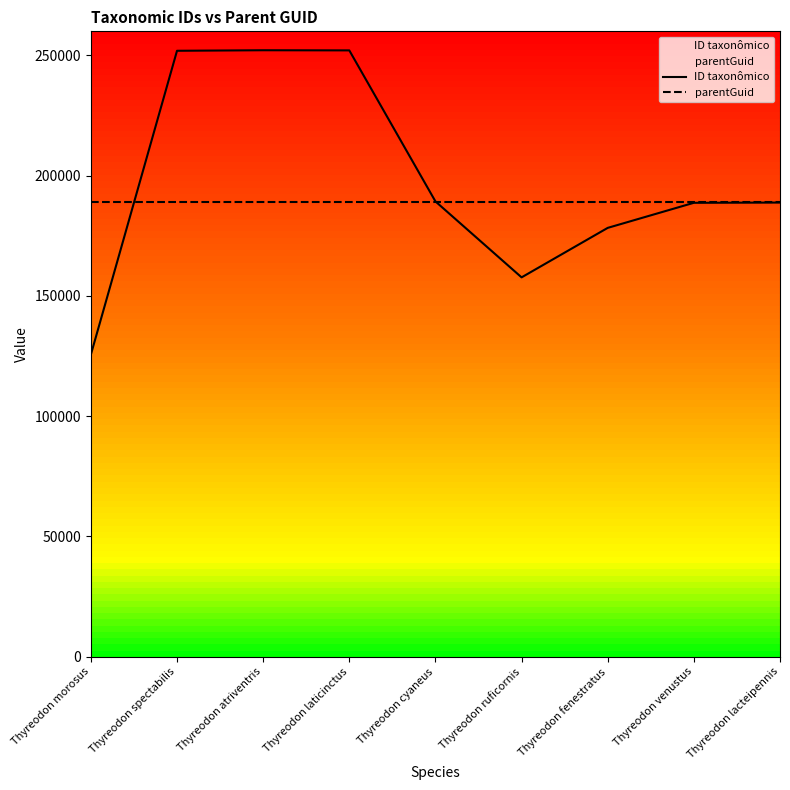

How many series are shown in this chart?

2